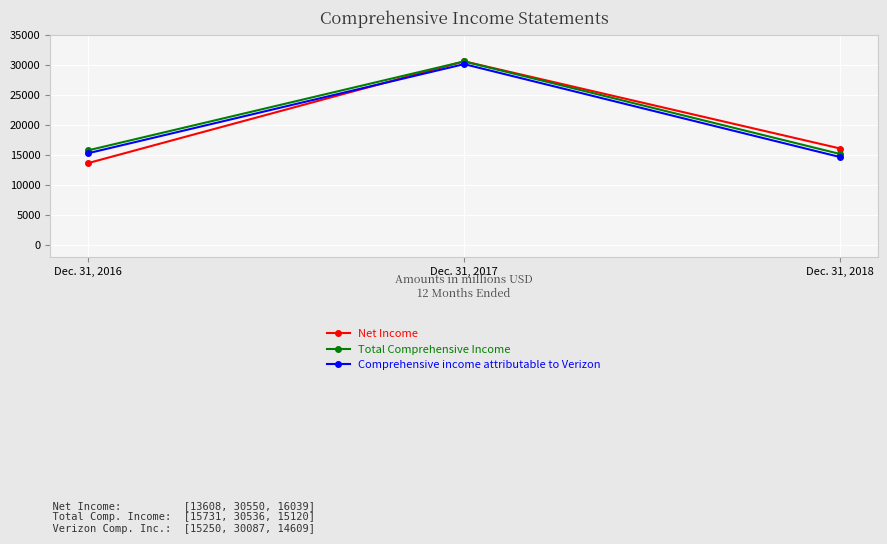

Is it true that Net Income equals 5707 at Dec. 31, 2018?

False